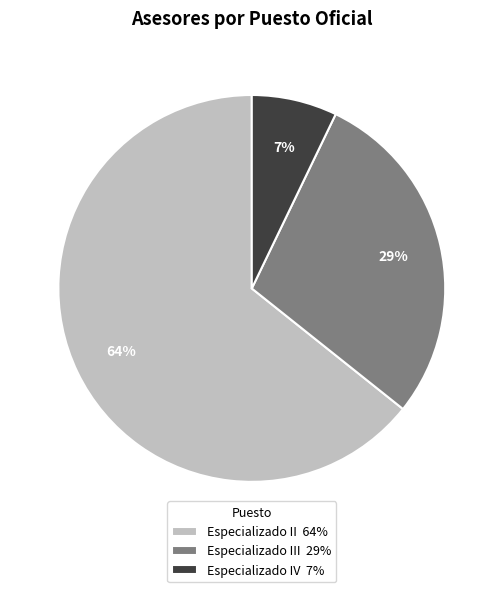

Combined, do Especializado II 64% and Especializado IV 7% account for over 50%?

Yes